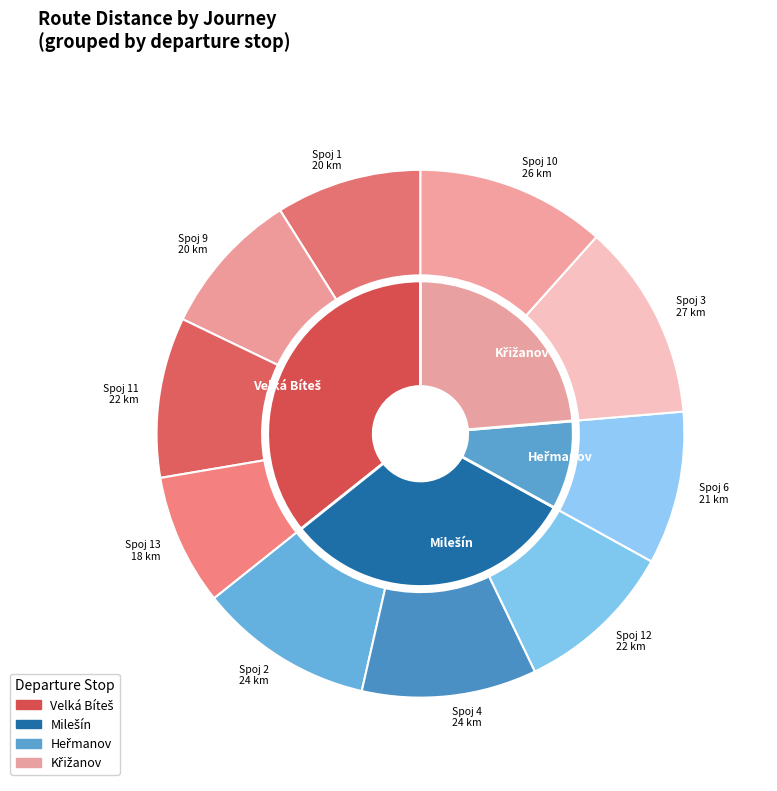

Which has a higher value, 2 or 12?

2